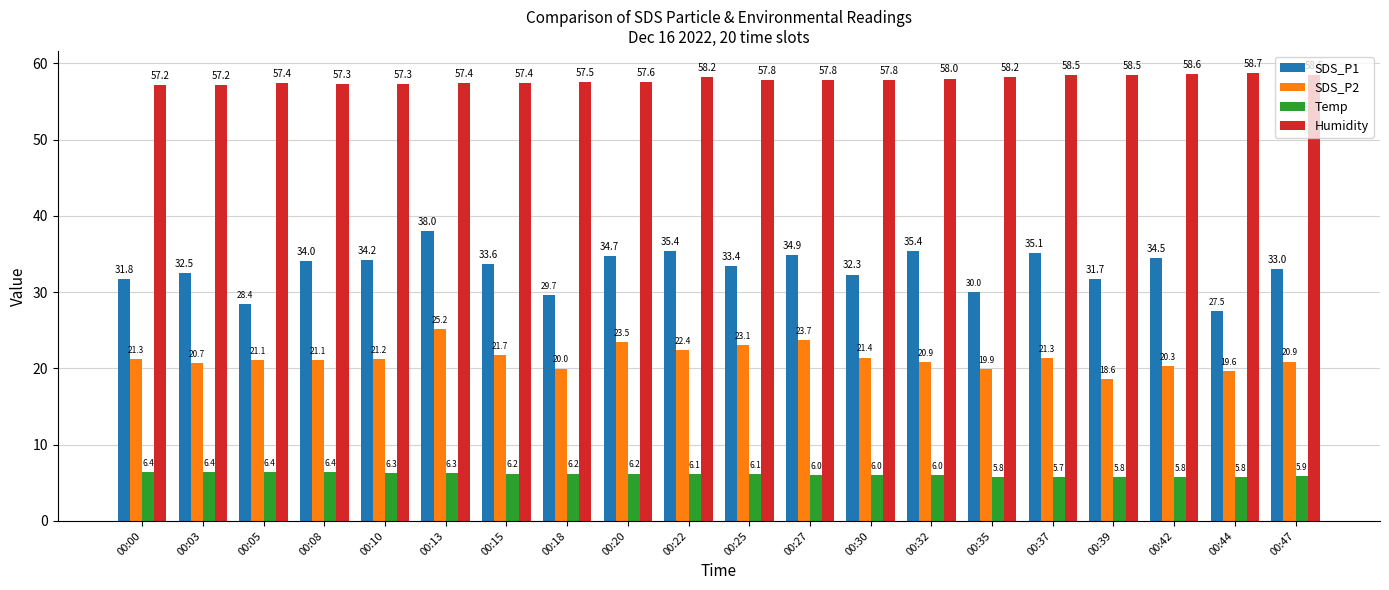

What is the difference between the second highest and minimum values in the SDS_P2 series?

5.1